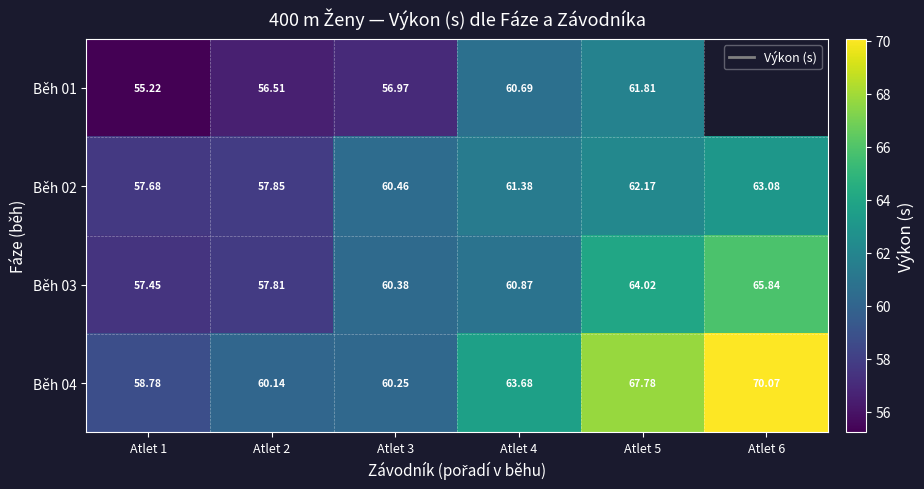

At Atlet 1, list the series in order from largest to smallest.

Běh 04, Běh 02, Běh 03, Běh 01